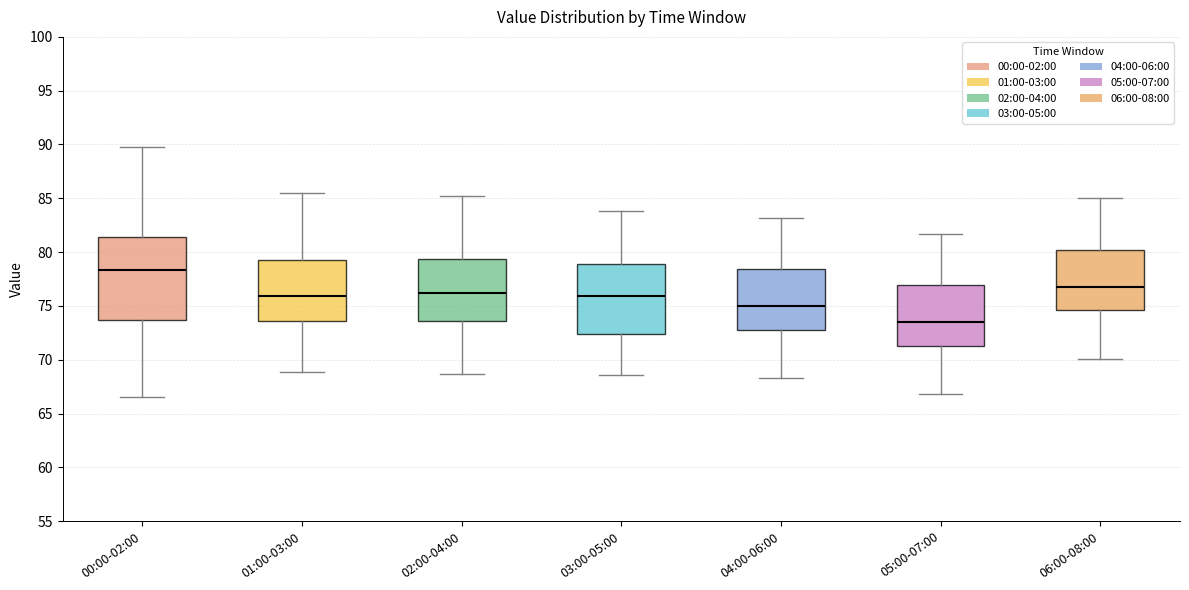

Reading left to right, transcribe this box plot: for each box, give where its median line is, the range the box spans, and where its two whiskers end, as read against the y-axis. The values are not printed on the chart, so give them approximately, as read against the axis.

00:00-02:00: median 78.5, box 73.5 to 81.5, whiskers 66.5 to 89.5
01:00-03:00: median 76.0, box 73.5 to 79.5, whiskers 69.0 to 85.5
02:00-04:00: median 76.0, box 73.5 to 79.5, whiskers 68.5 to 85.0
03:00-05:00: median 76.0, box 72.5 to 79.0, whiskers 68.5 to 84.0
04:00-06:00: median 75.0, box 73.0 to 78.5, whiskers 68.5 to 83.0
05:00-07:00: median 73.5, box 71.5 to 77.0, whiskers 67.0 to 81.5
06:00-08:00: median 77.0, box 74.5 to 80.0, whiskers 70.0 to 85.0